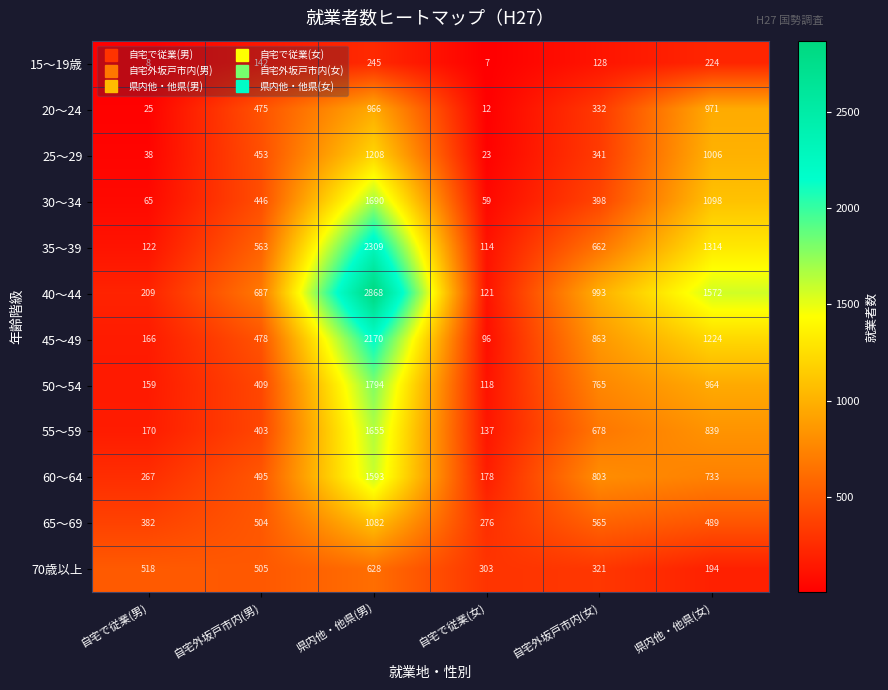

Count the number of data series in this chart.

12